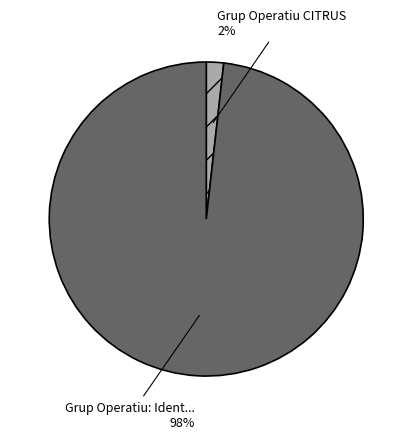

To the nearest percent, what is the average slice percentage?

50%